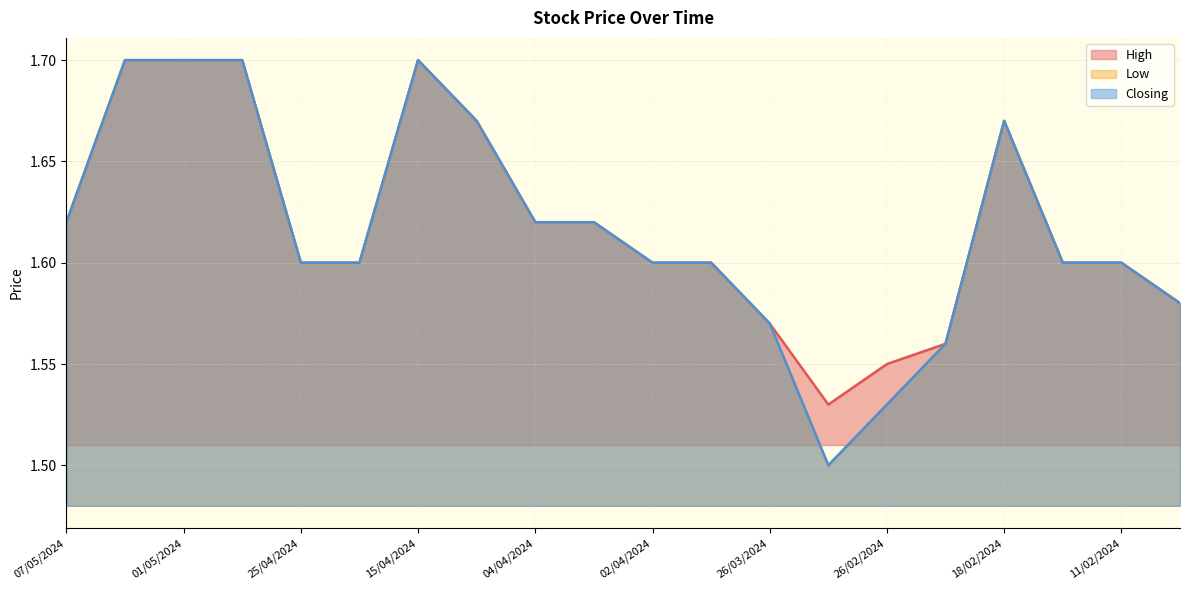

What position from the right is 26/02/2024?

6